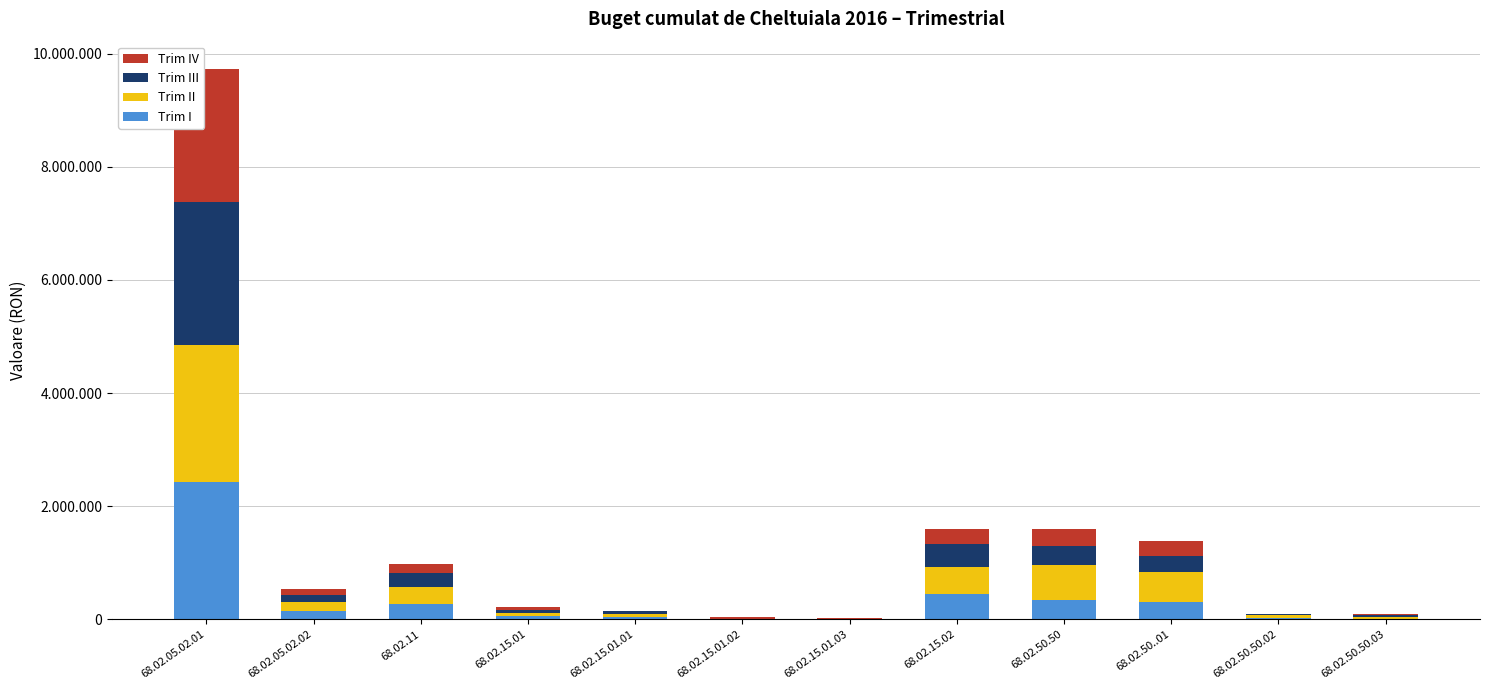

What is the label of the 12th bar from the right?

68.02.05.02.01